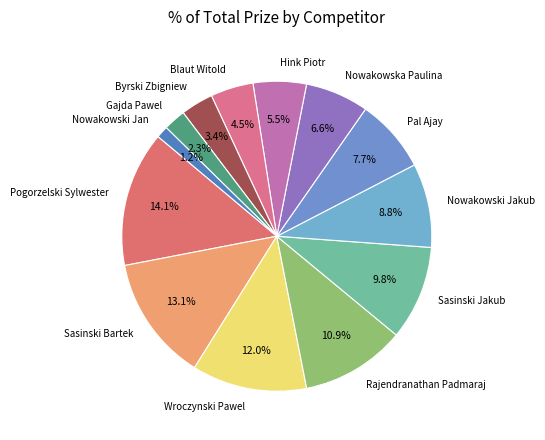

Count the number of slices in the pie.

13